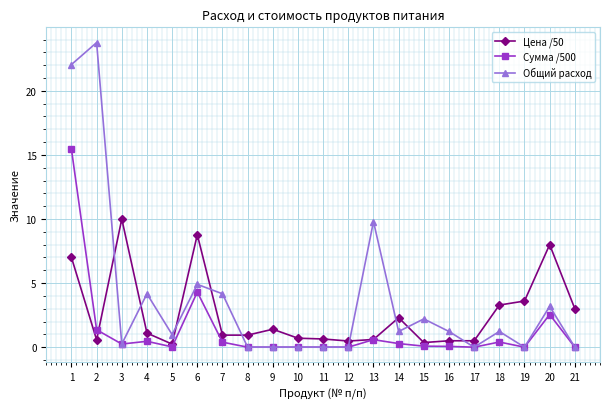

List the series in order of their overall mean, lowest first.

Сумма /500, Цена /50, Общий расход